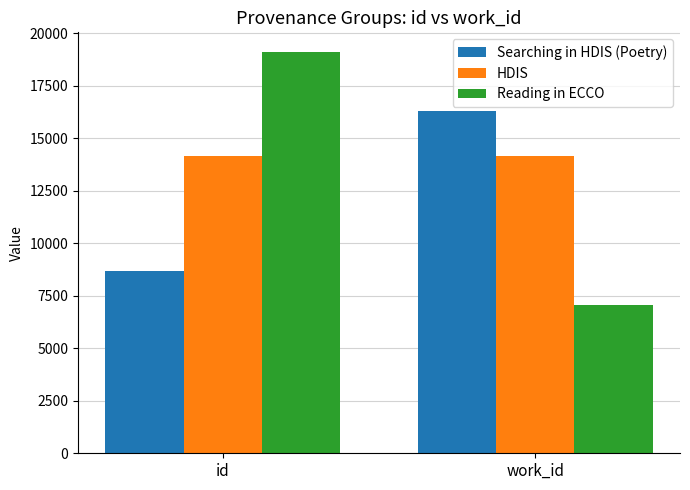

At which category does the chart reach its minimum across all series?

work_id